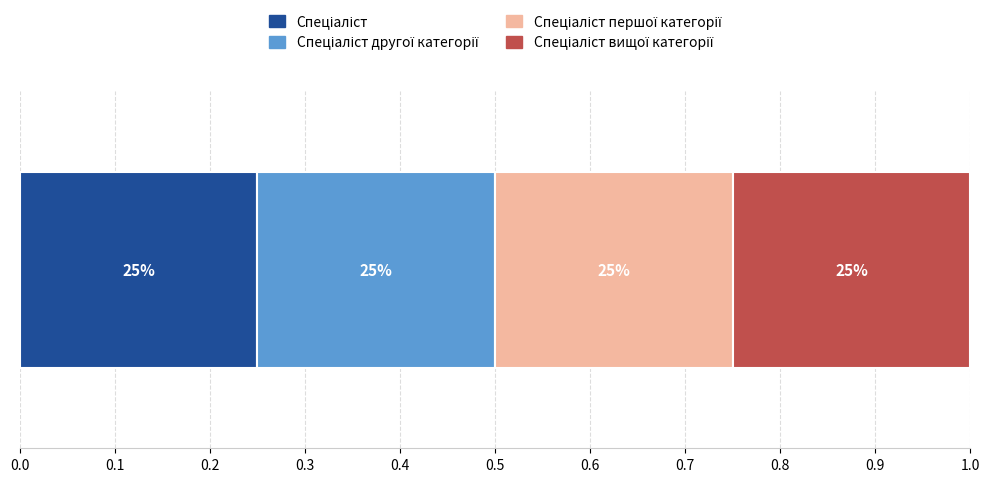

Between Спеціаліст першої категорії and Спеціаліст другої категорії, which is larger?

Спеціаліст першої категорії